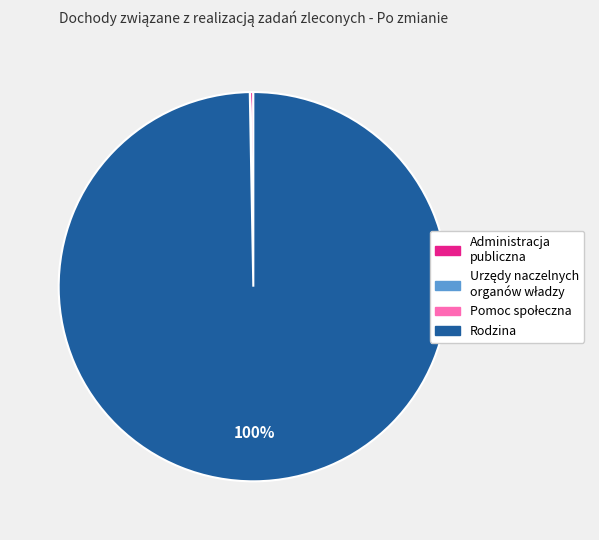

Does any single category account for the majority?

Yes